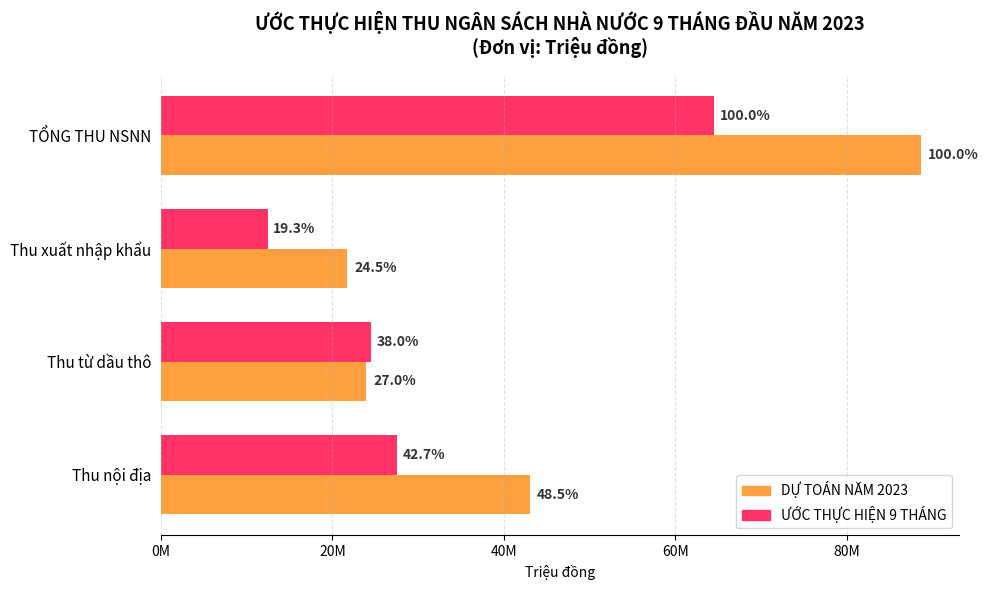

Rank the series by their maximum value, from lowest to highest.

ƯỚC THỰC HIỆN 9 THÁNG, DỰ TOÁN NĂM 2023